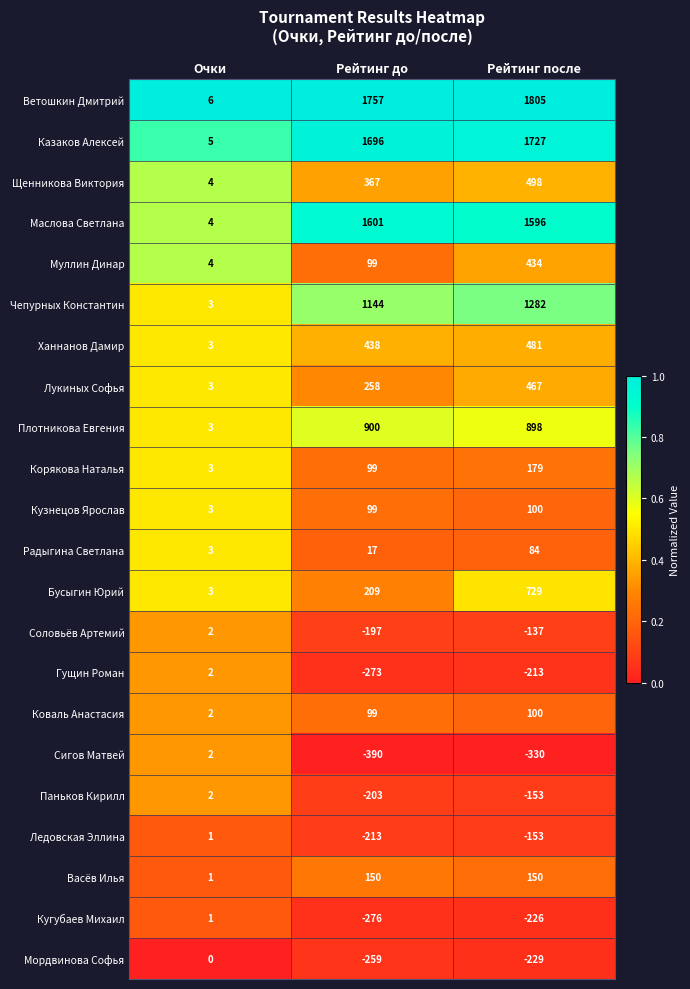

Between Очки and Рейтинг до, which series saw the biggest shift?

Ветошкин Дмитрий